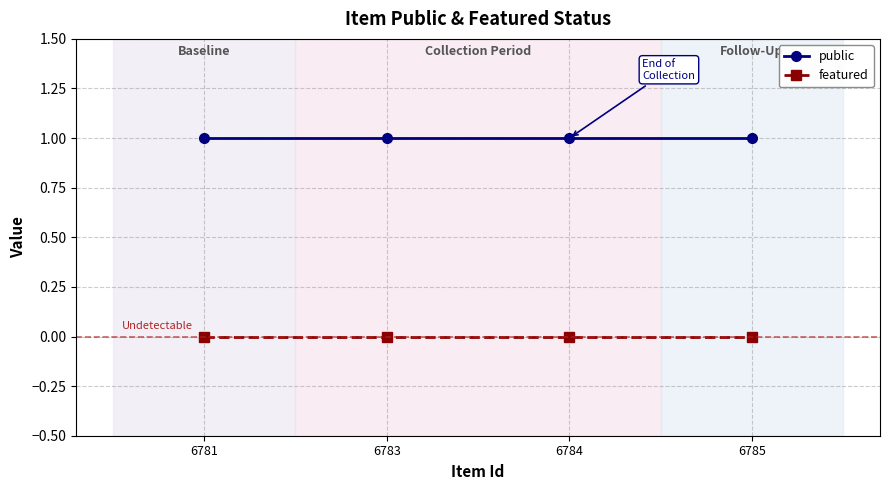

True or false: public has more than 2 points higher than both neighbors.

False